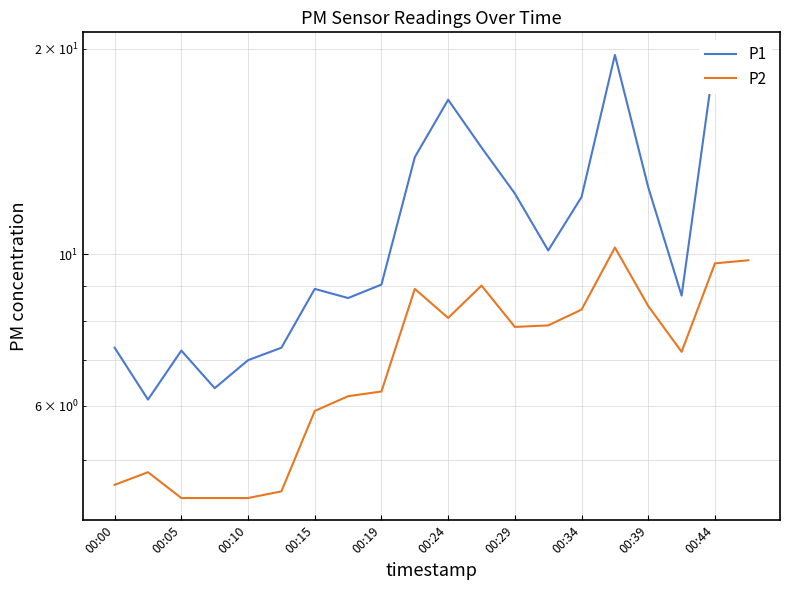

True or false: P2 has more than 2 points higher than both neighbors.

True